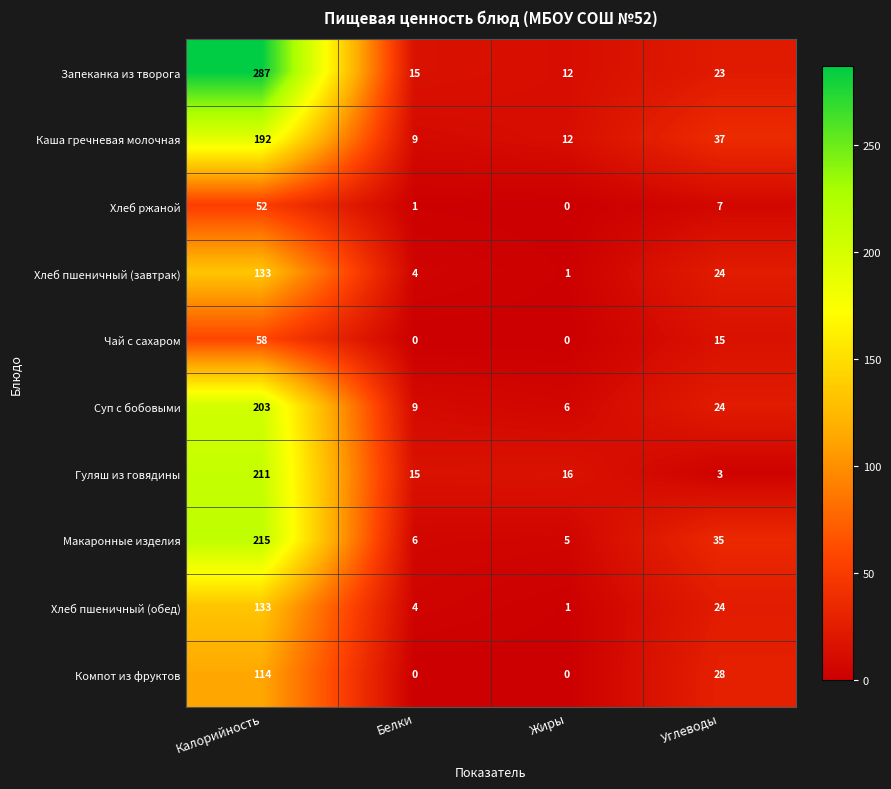

Between Калорийность and Белки, which series saw the biggest shift?

Запеканка из творога